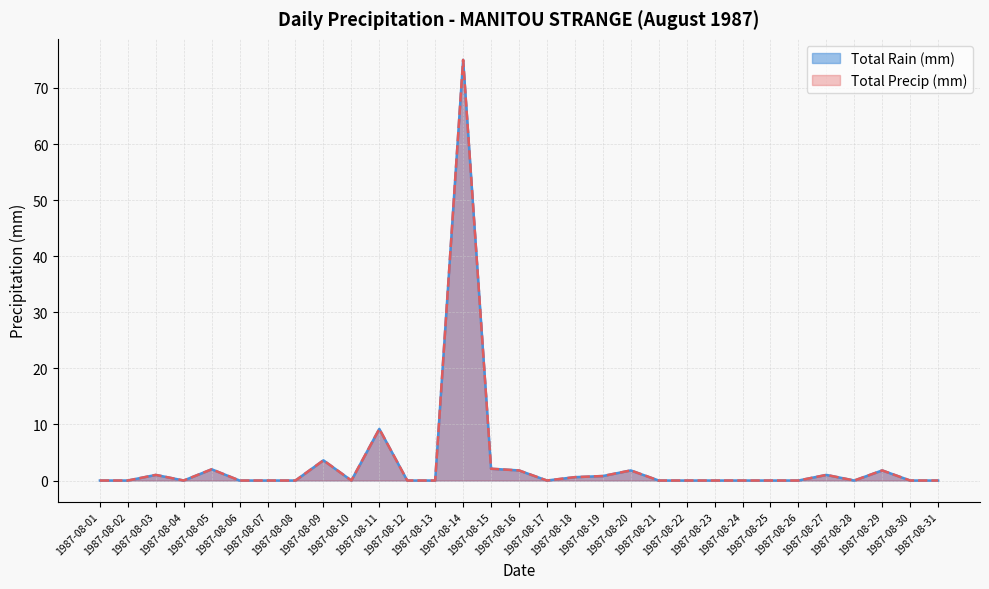

How many distinct data groups are displayed?

2